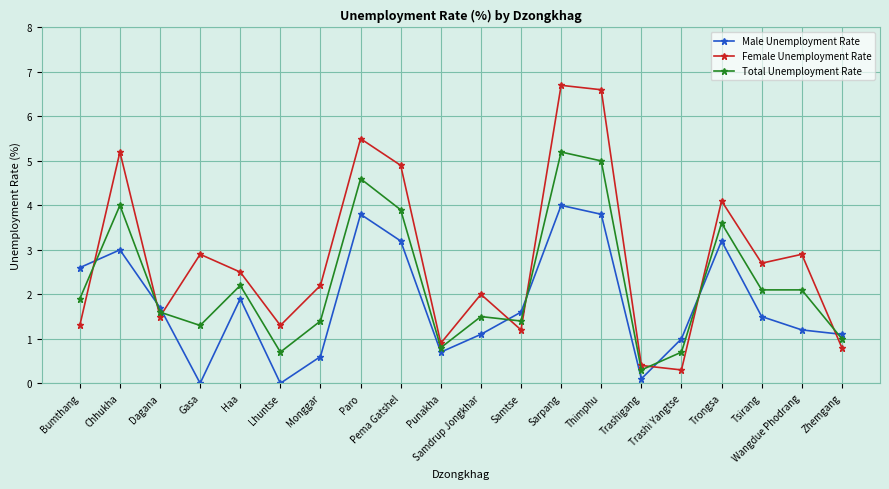

How many interior local valleys does the Female Unemployment Rate series have?

6